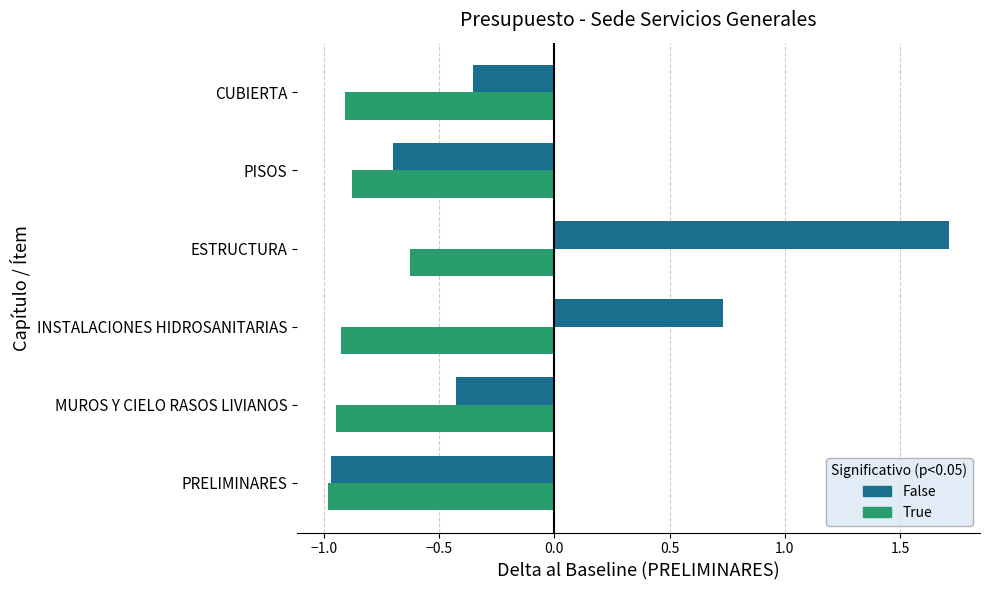

At which category is the sum across all series the highest?

ESTRUCTURA